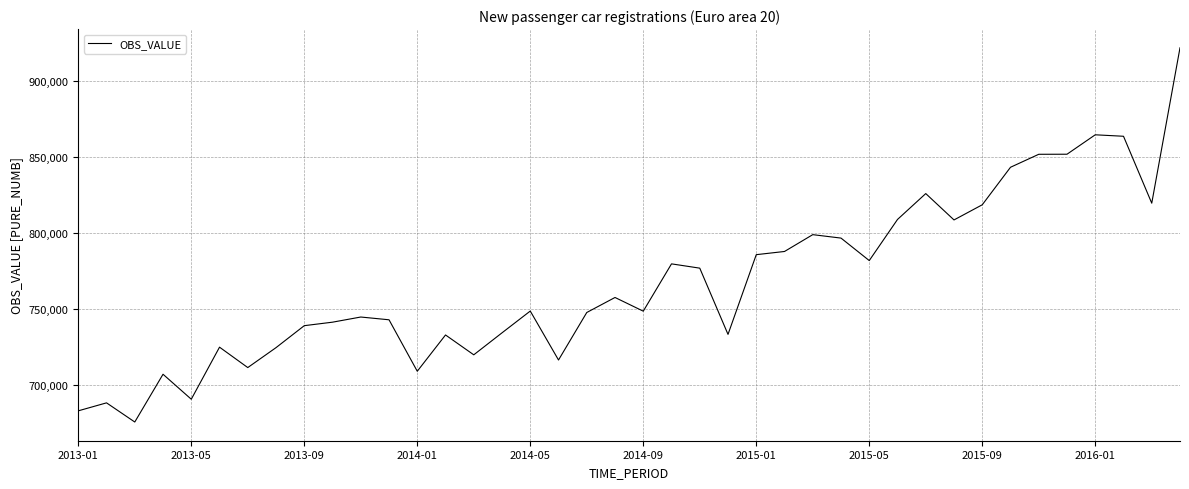

What is the smallest value displayed?

675705.2